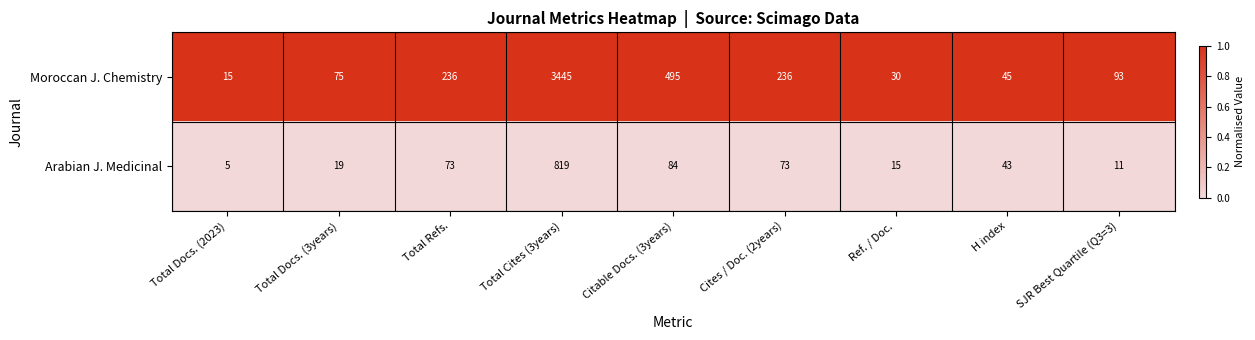

What is the lowest value of the Arabian J. Medicinal series?

5